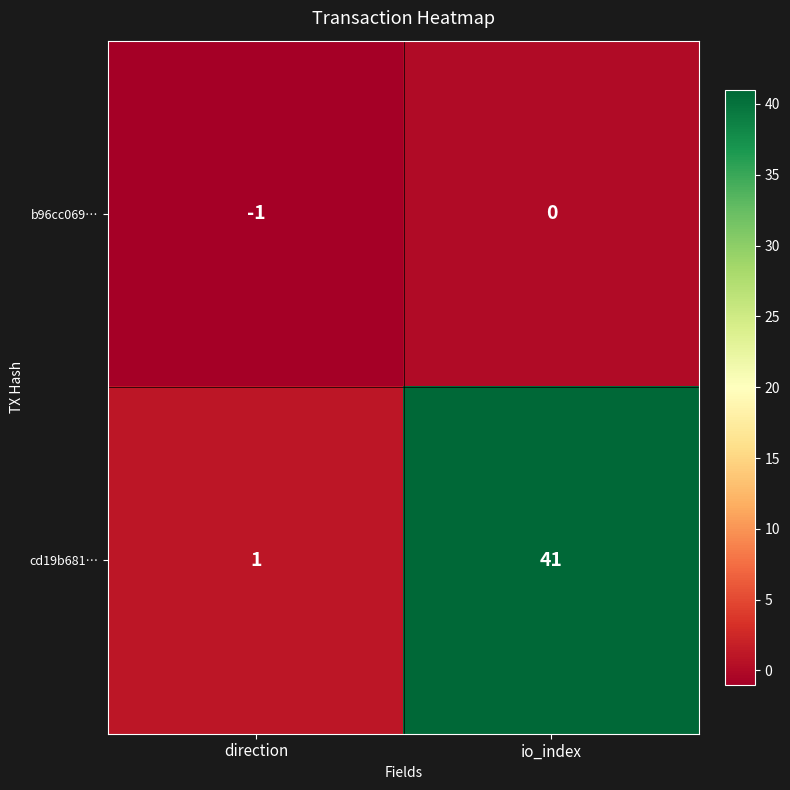

At io_index, list the series in order from smallest to largest.

b96cc069…, cd19b681…